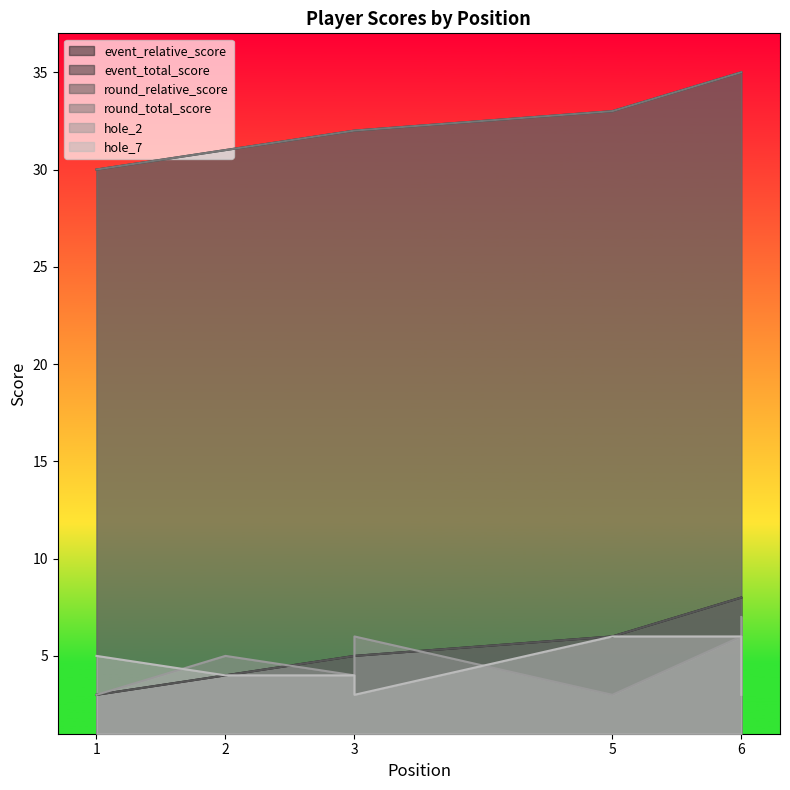

What are all the series names shown in the legend?

event_relative_score, event_total_score, round_relative_score, round_total_score, hole_2, hole_7